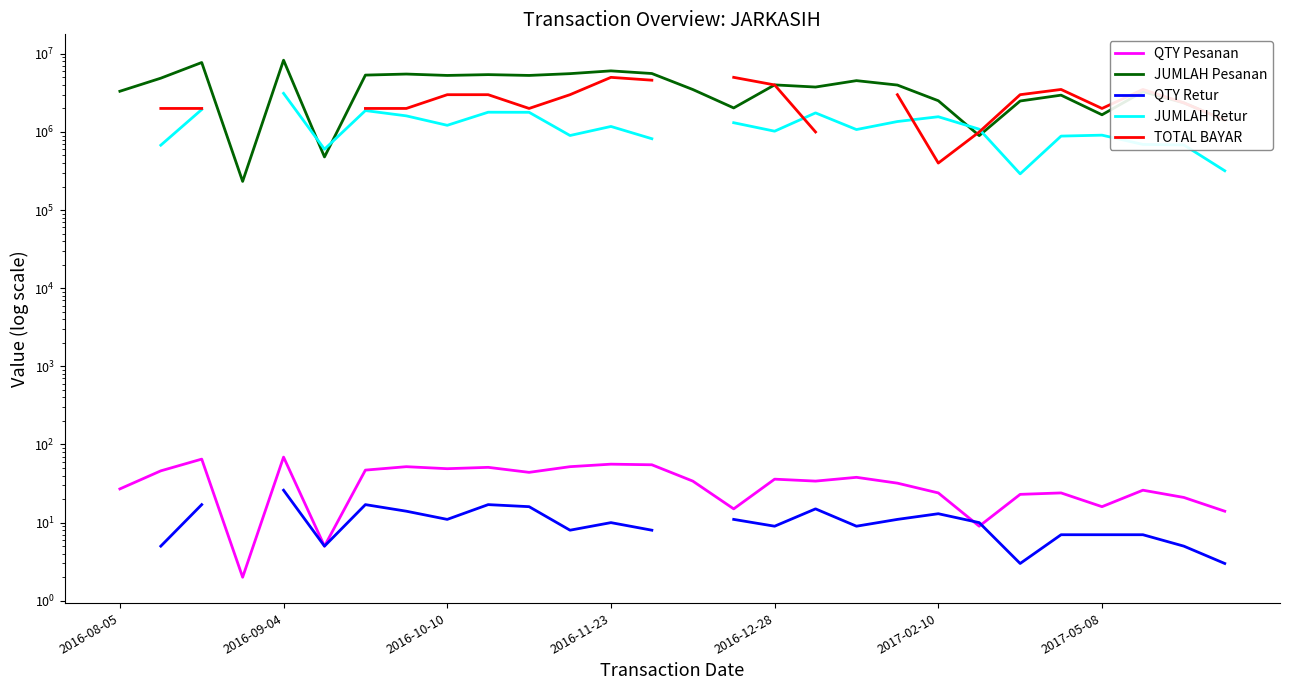

Where is the first local minimum for TOTAL BAYAR?

10